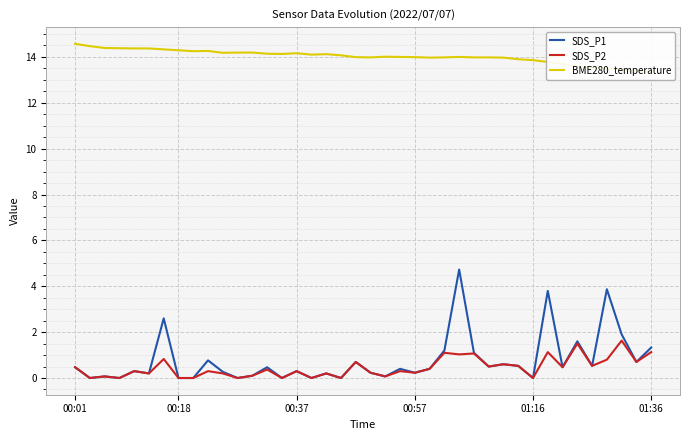

How many interior local valleys does the SDS_P2 series have?

15